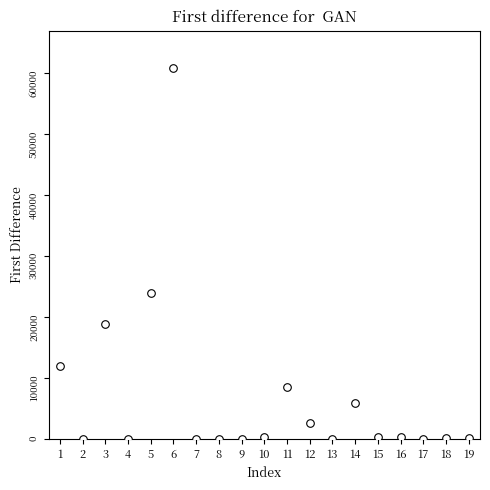

What Y value in the scatter plot is closest to 30422?

23840.6